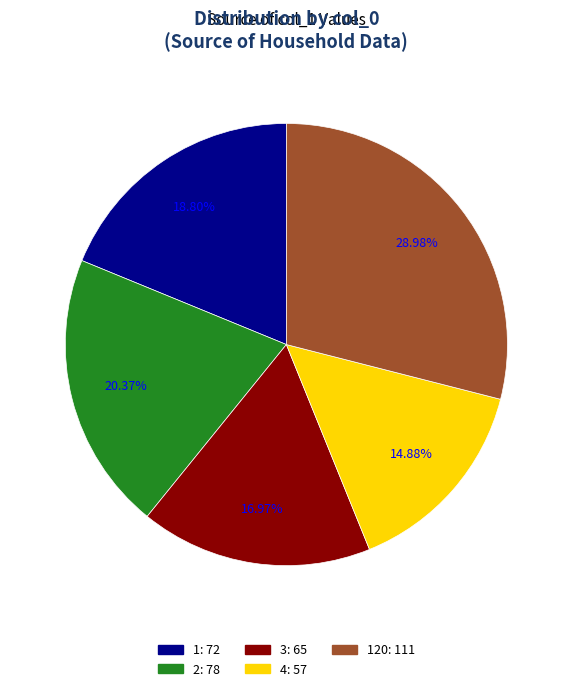

Is there any slice that represents more than half of the pie?

No